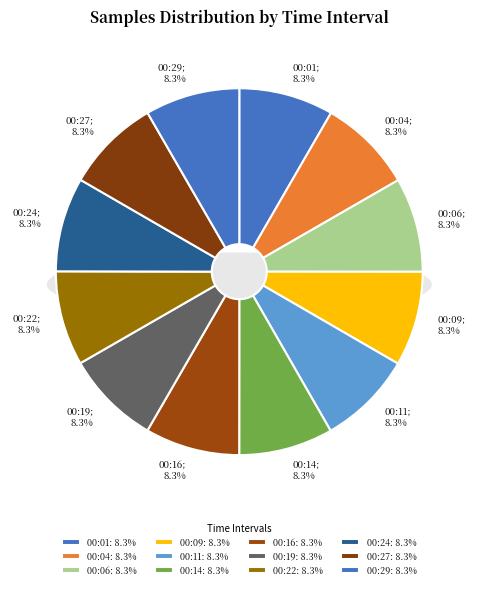

Is 00:11 the majority of the pie?

No